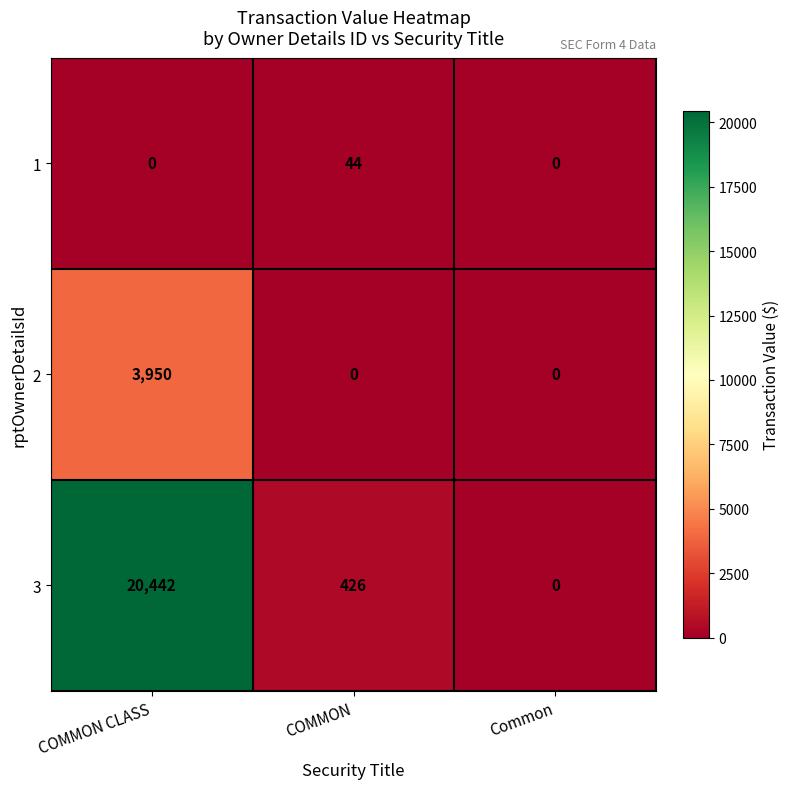

Reading right to left, what are all the values shown in this chart?

1: Common=0	COMMON=44	COMMON CLASS=0
2: Common=0	COMMON=0	COMMON CLASS=3950
3: Common=0	COMMON=426	COMMON CLASS=20442